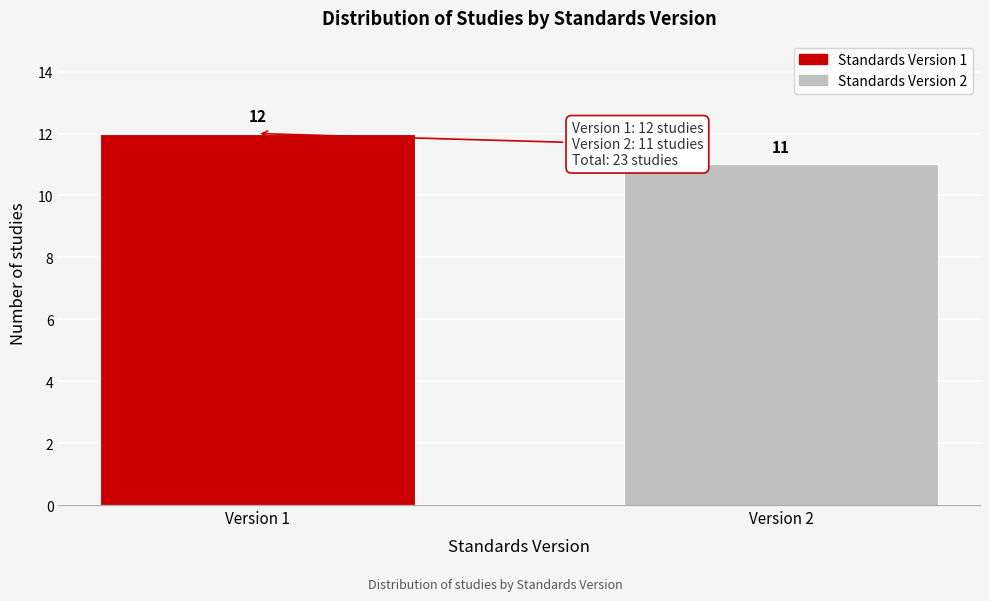

Reading left to right, extract all data points from this chart.

Version 1=12	Version 2=11